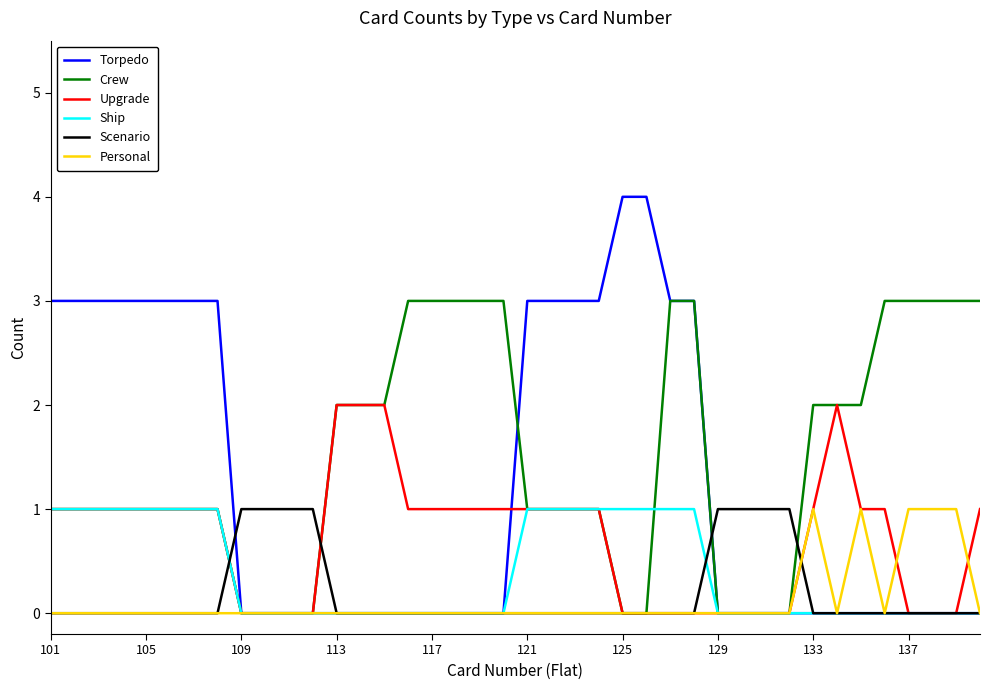

What is the greatest value displayed?

4